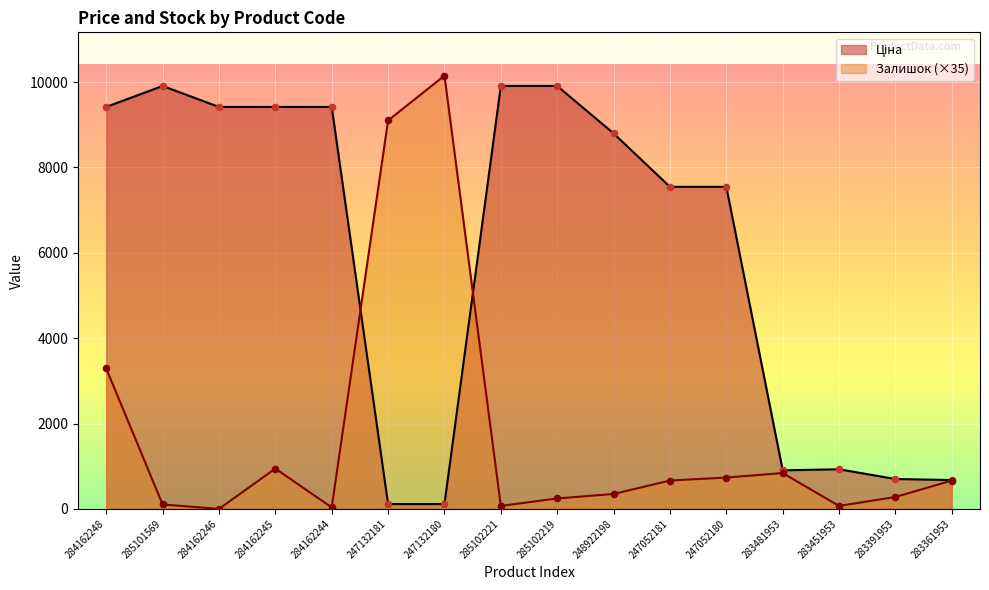

What is the total value across all series at 284162248?

12706.9